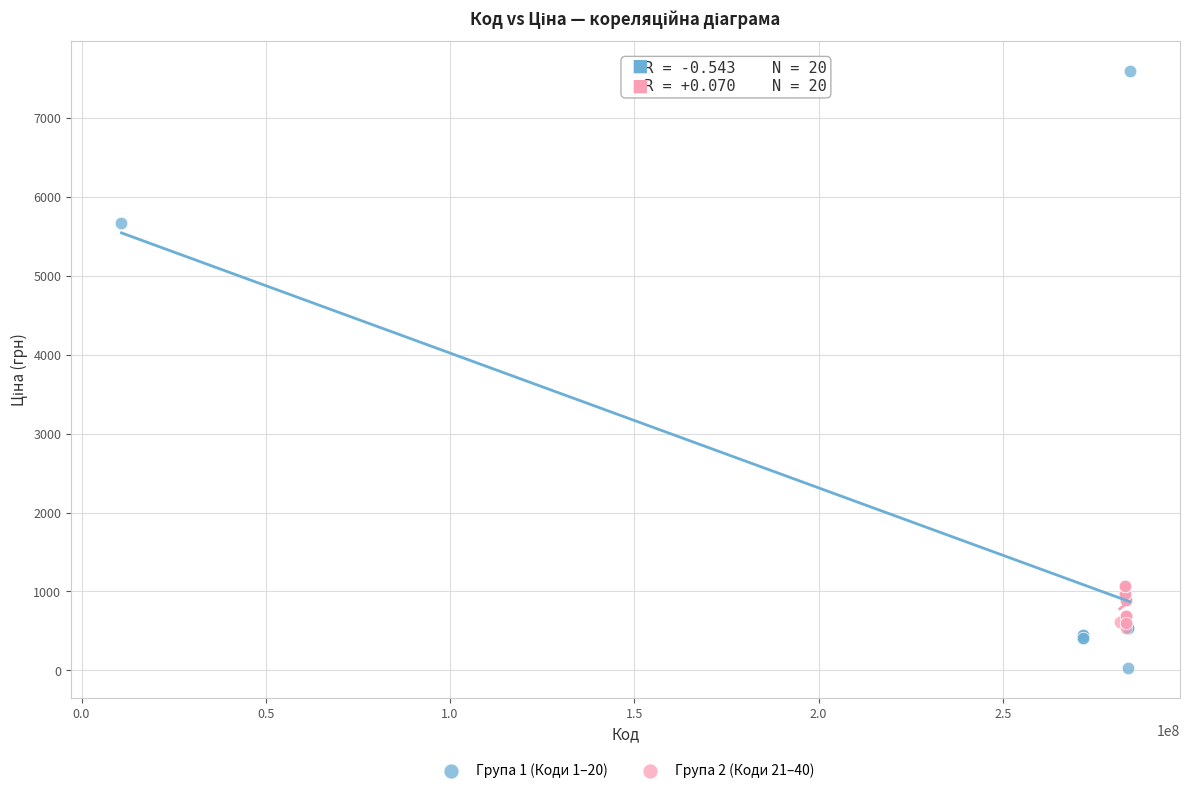

Which series contains the lowest Y value?

Група 1 (Коди 1–20)